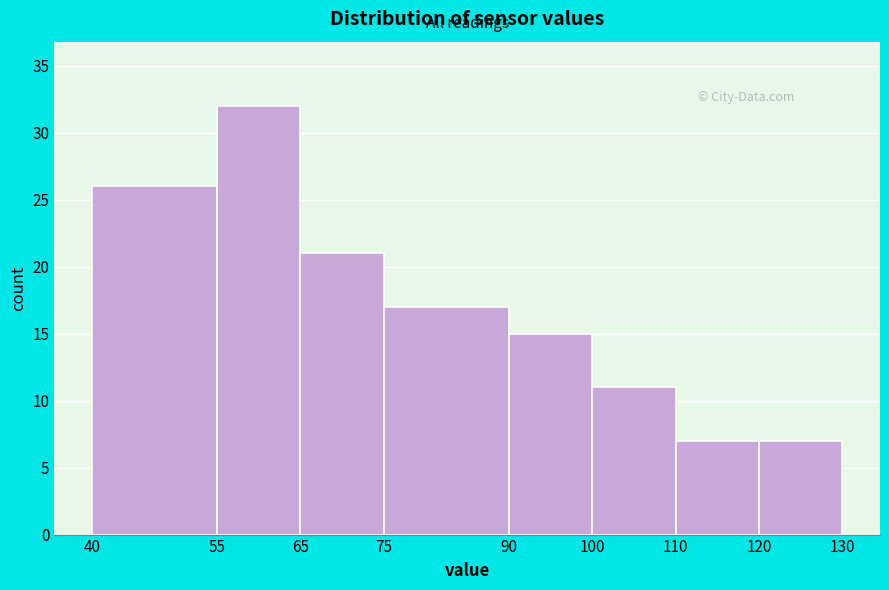

How tall is the bar that spans 75 to 90 on the x-axis? The values are not printed on the chart, so give them approximately, as read against the axis.

17